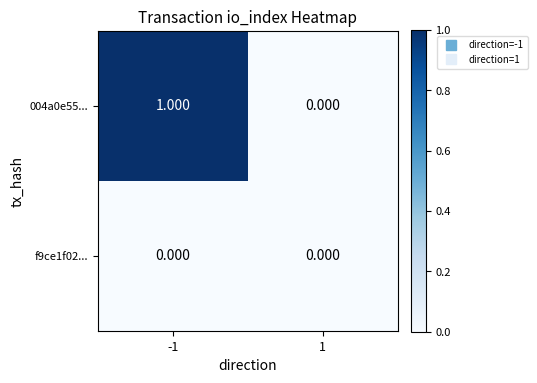

What is the spread (max minus min) of values at -1?

1